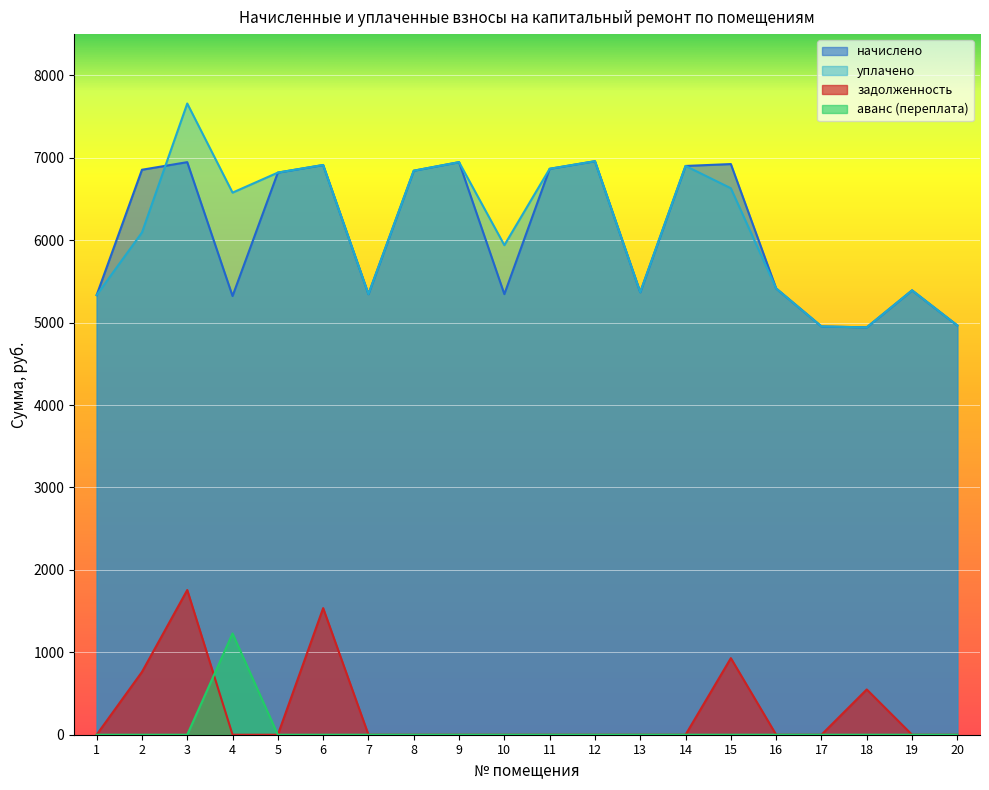

Reading right to left, list all the values displayed in this chart.

начислено: 20=4965.1	19=5391.4	18=4942.1	17=4953.6	16=5414.4	15=6923.5	14=6900.5	13=5368.3	12=6958.1	11=6865.9	10=5345.3	9=6946.6	8=6842.9	7=5345.3	6=6912.0	5=6819.8	4=5322.2	3=6946.6	2=6854.4	1=5333.9
уплачено: 20=4965.1	19=5391.4	18=4942.1	17=4953.6	16=5414.4	15=6630.0	14=6900.5	13=5368.3	12=6958.1	11=6865.9	10=5939.2	9=6946.6	8=6842.9	7=5345.3	6=6912.0	5=6819.8	4=6576.8	3=7658.1	2=6092.8	1=5333.9
задолженность: 20=0.0	19=0.0	18=549.1	17=0.0	16=0.0	15=929.1	14=0.0	13=0.0	12=0.0	11=0.0	10=0.0	9=0.0	8=0.0	7=0.0	6=1536.0	5=0.0	4=0.0	3=1755.6	2=761.6	1=0.0
аванс (переплата): 20=0.0	19=0.0	18=0.0	17=0.0	16=0.0	15=0.0	14=0.0	13=0.0	12=0.0	11=0.0	10=0.0	9=0.0	8=0.0	7=0.0	6=0.0	5=0.0	4=1228.6	3=0.0	2=0.0	1=0.0